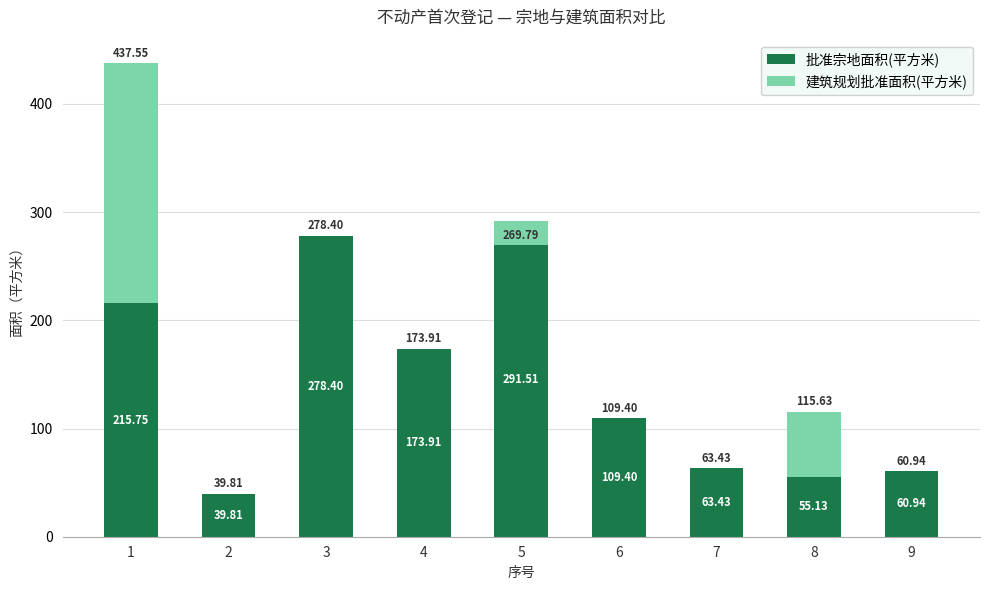

What value does the 批准宗地面积(平方米) series have at 4?

173.9